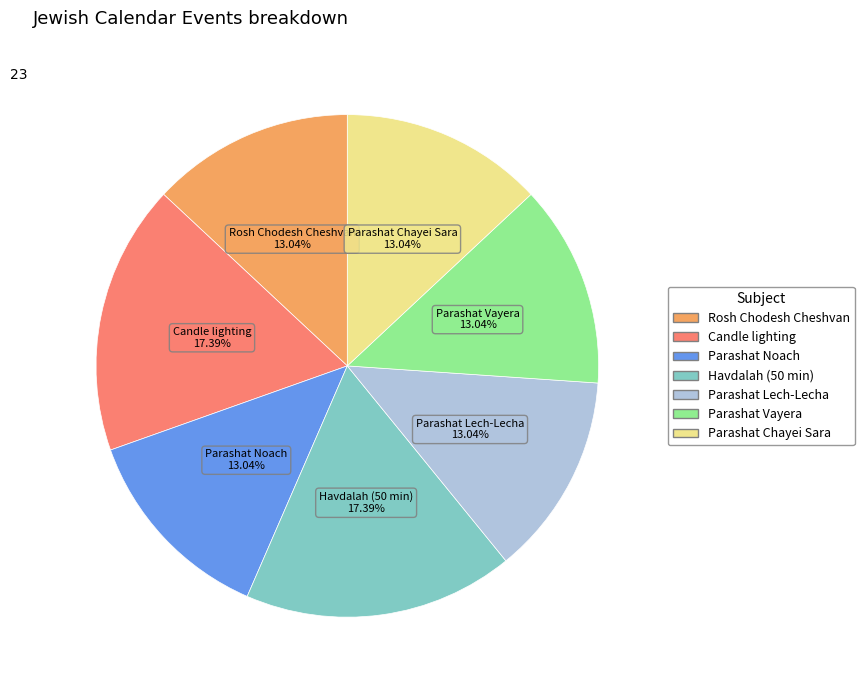

What portion of the pie excludes Rosh Chodesh Cheshvan?

87.0%